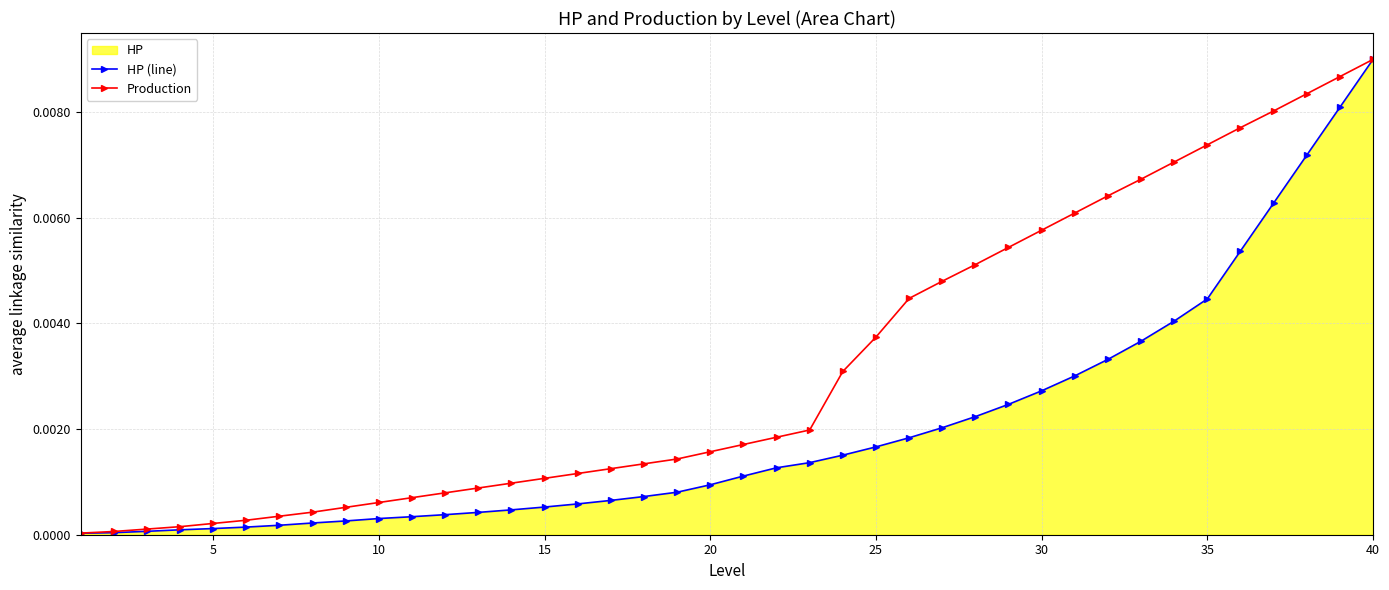

How many lines are shown in the chart?

2